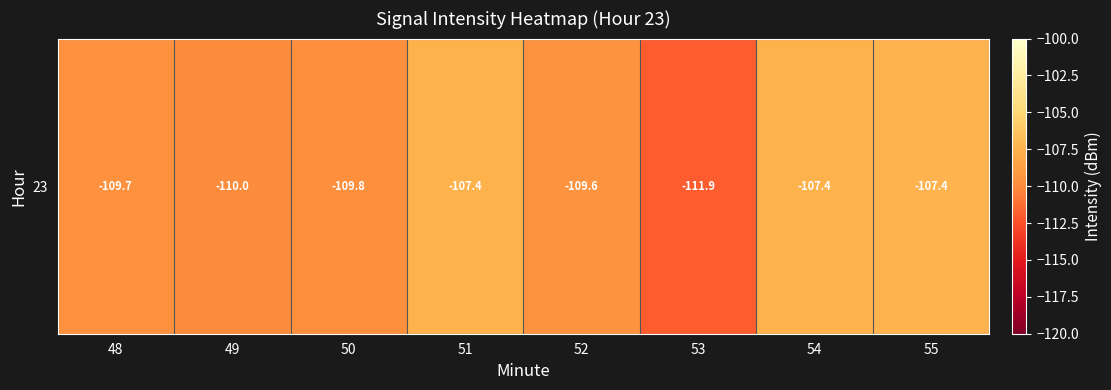

Which has a higher value, 55 or 54?

55